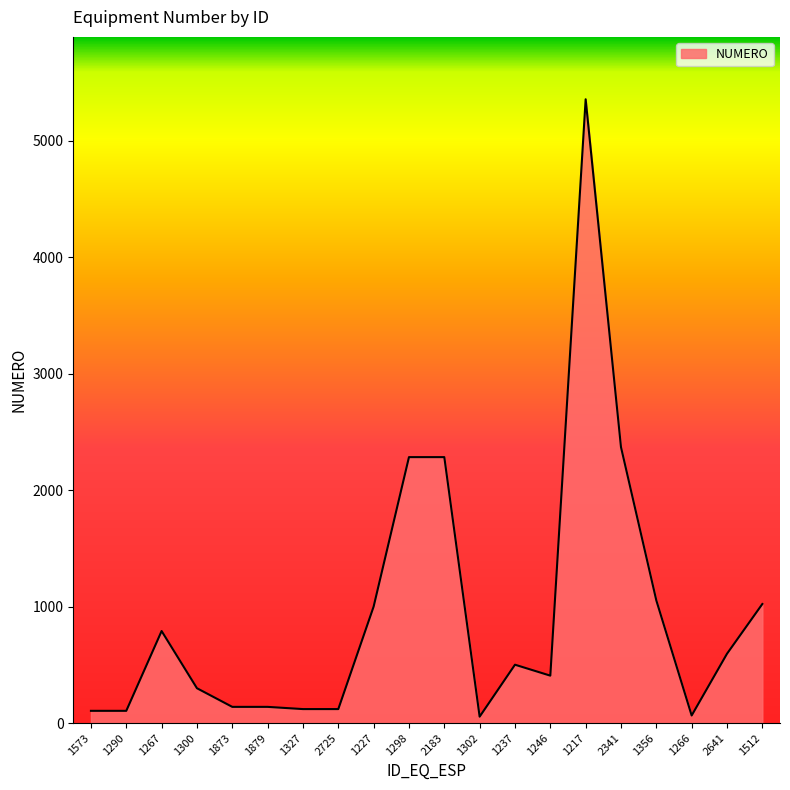

Approximately how many times larger is the value at 2183 compared to 1267?

2.9